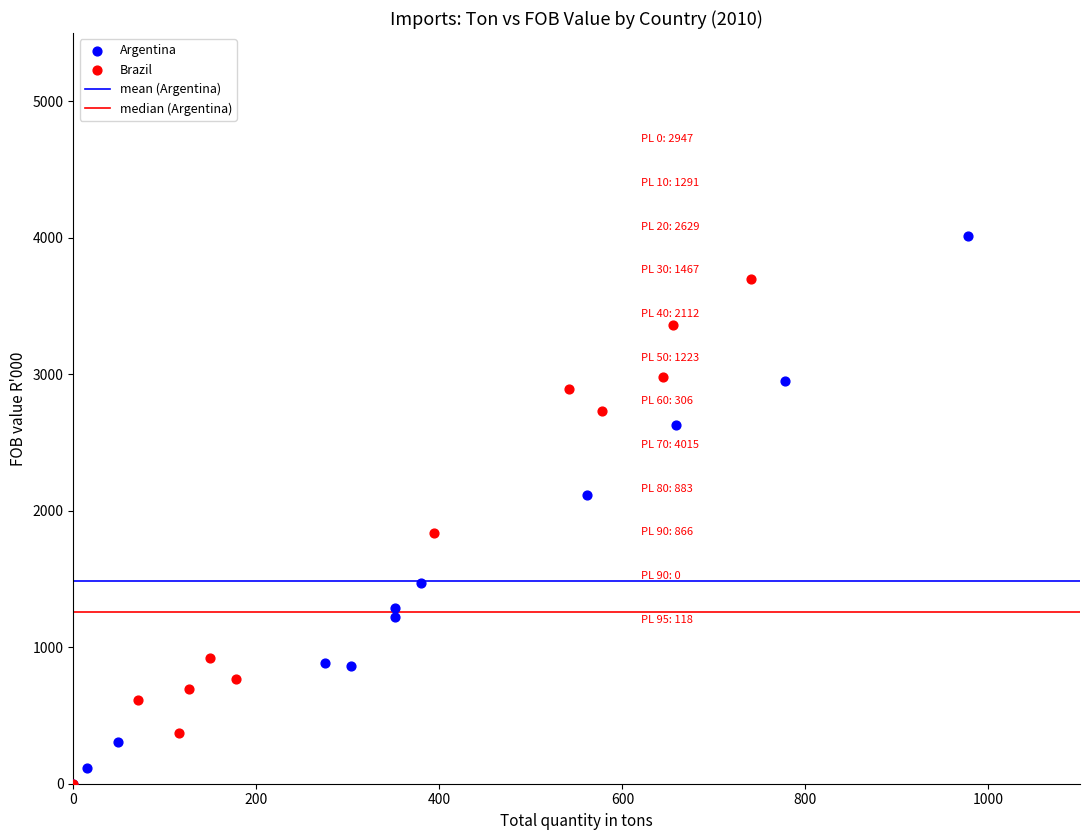

Which series has the widest spread of Y values?

Argentina